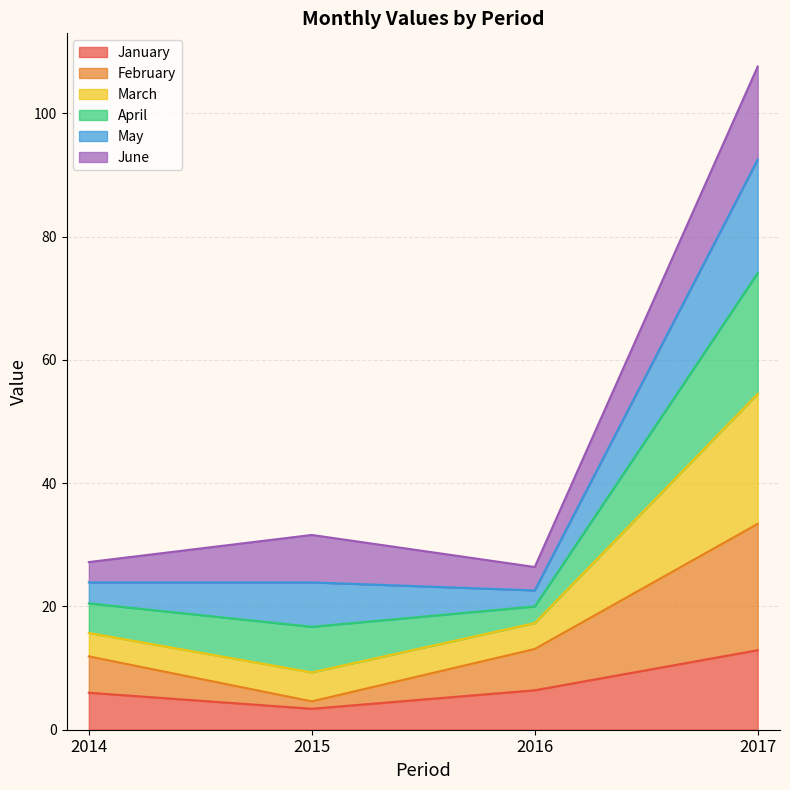

At which label does January first exceed 6?

2016